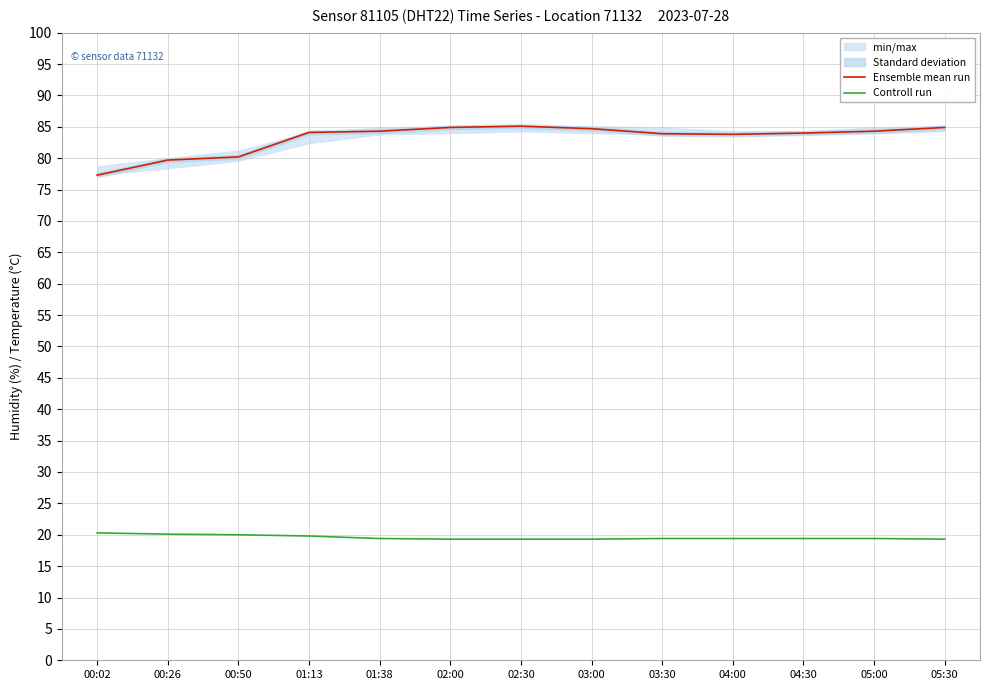

How many values in the Ensemble mean run series are below 84?

5